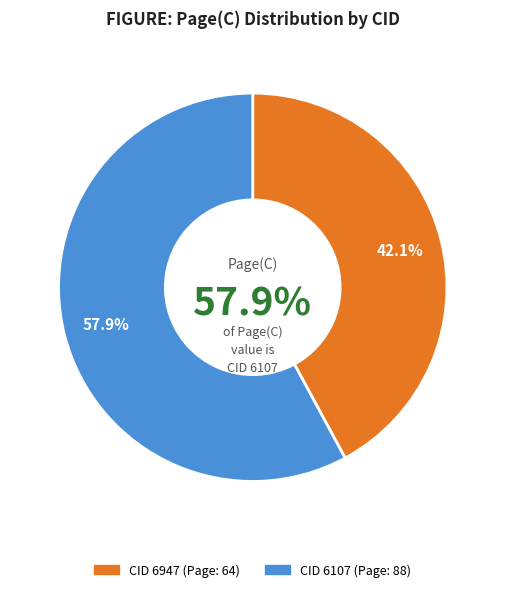

How many slices are in this pie chart?

2